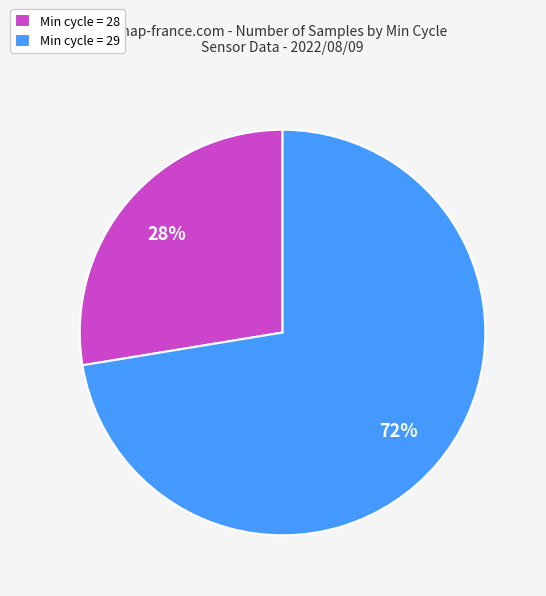

To the nearest percent, what percentage of the pie is Min cycle = 28?

28%